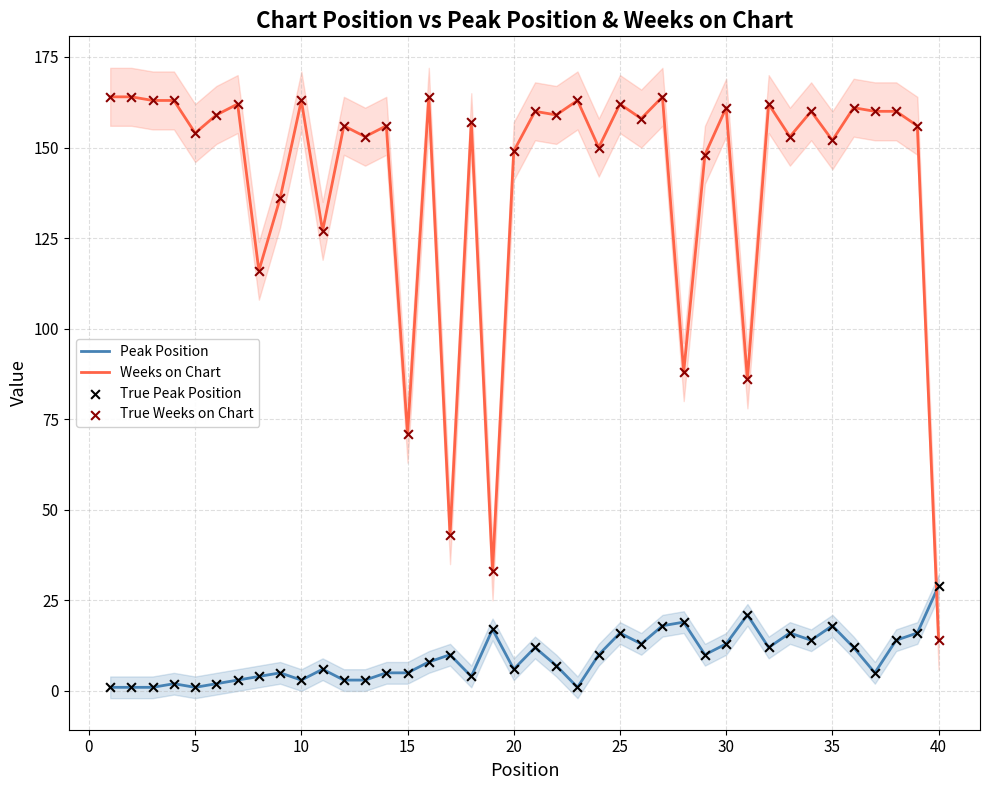

Which series reaches the maximum Y coordinate?

Weeks on Chart